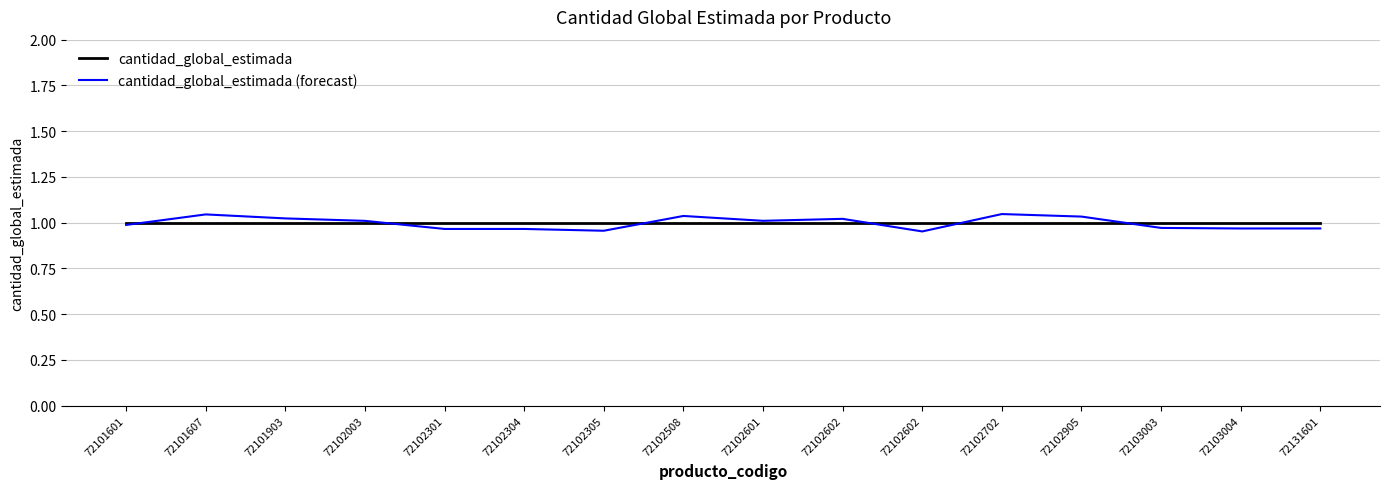

At which category is the sum across all series the highest?

72102702